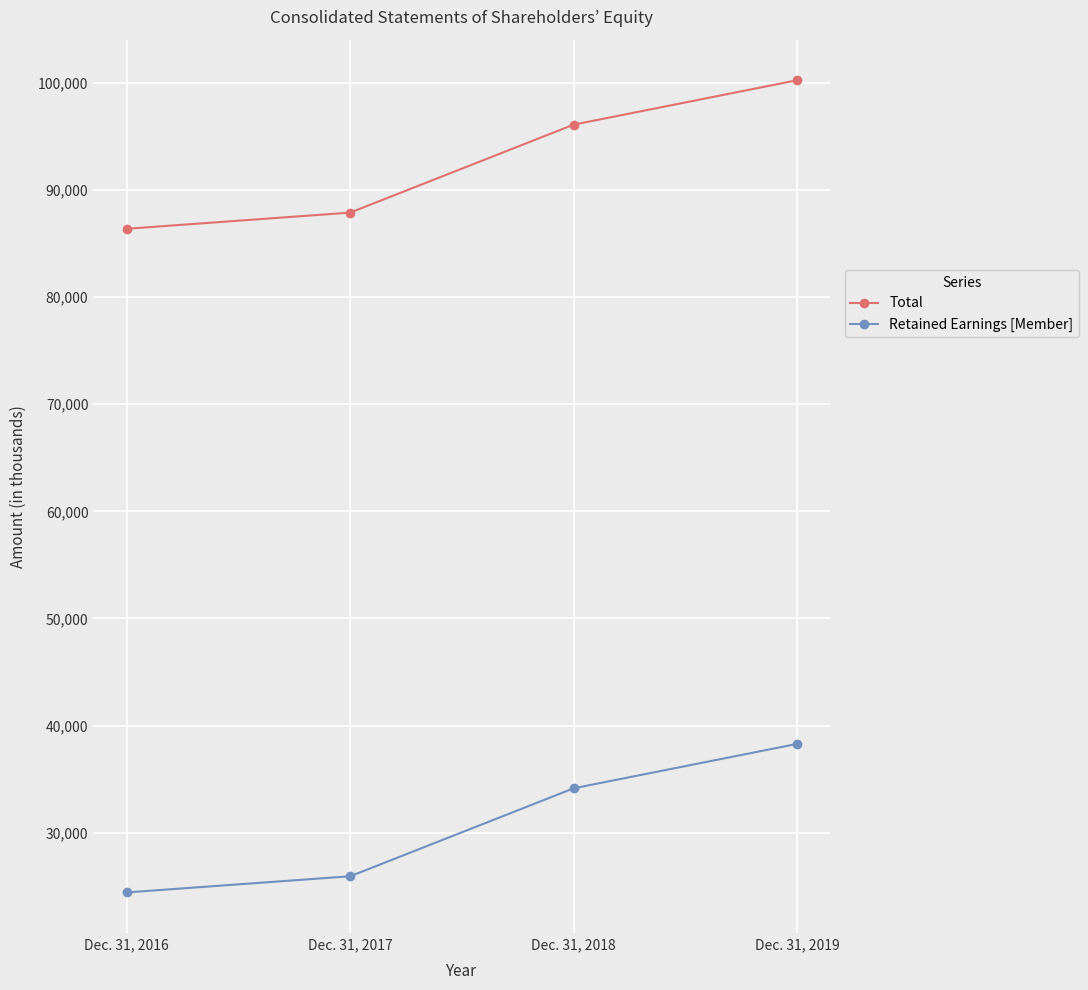

True or false: Retained Earnings [Member] has more than 0 points higher than both neighbors.

False